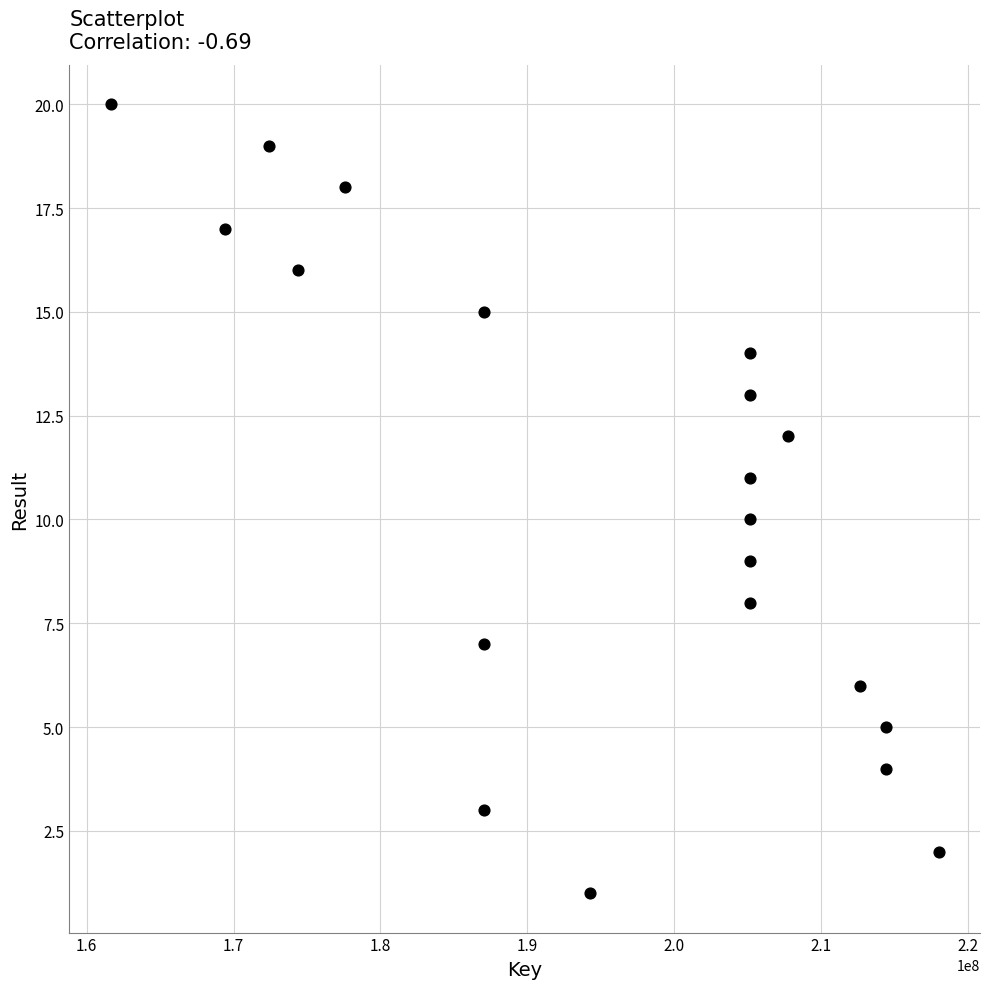

What is the range of Y values (max minus min)?

19